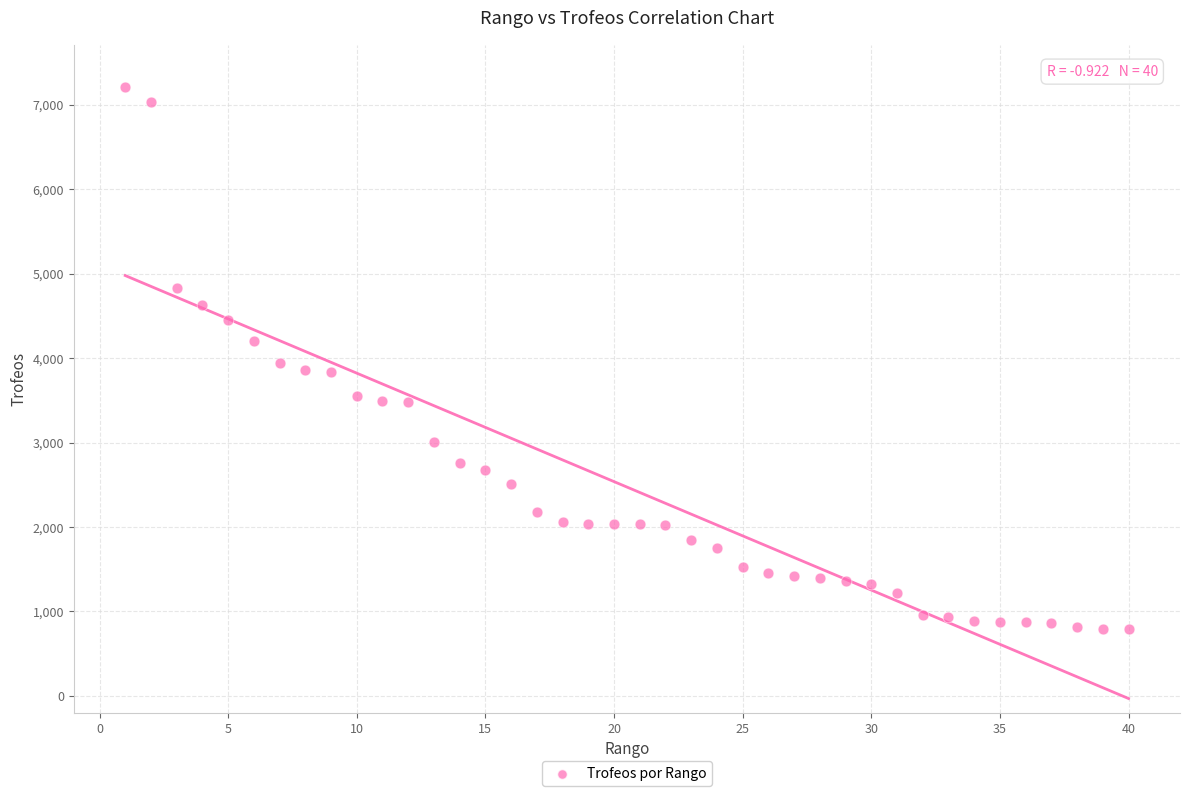

What is the range of Y values (max minus min)?

6424